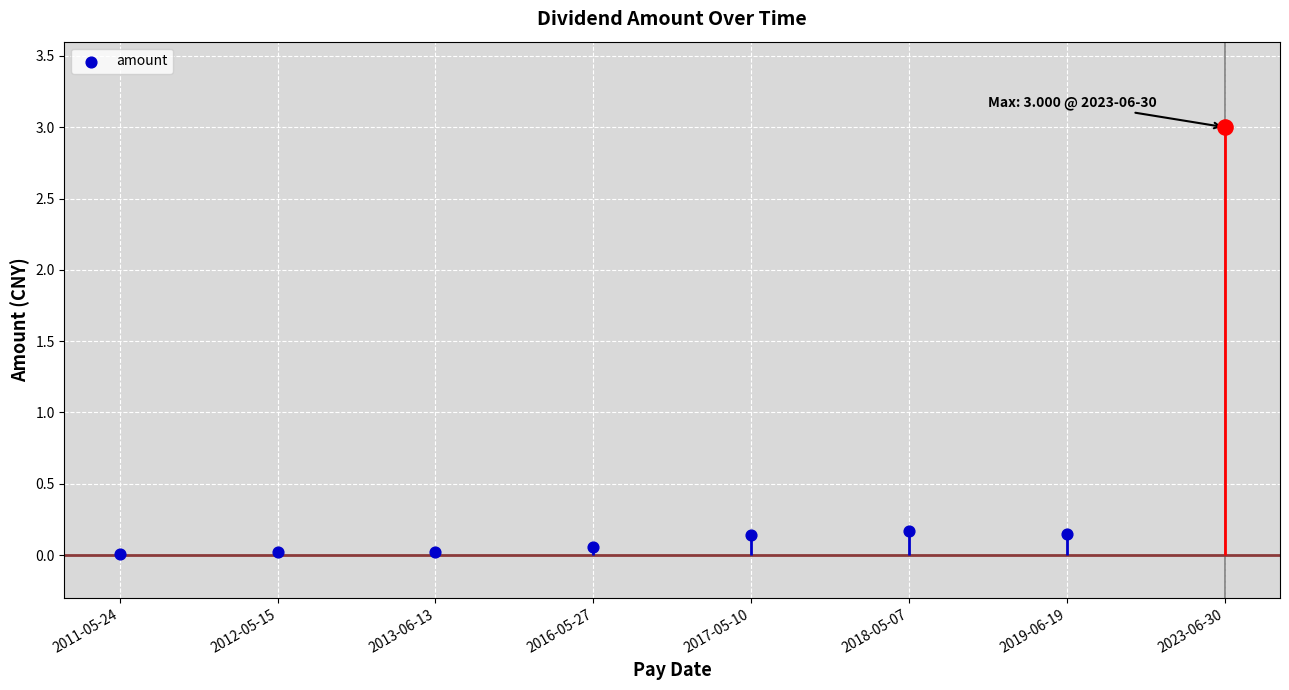

What is the change in value from 2011-05-24 to 2019-06-19?

+0.1